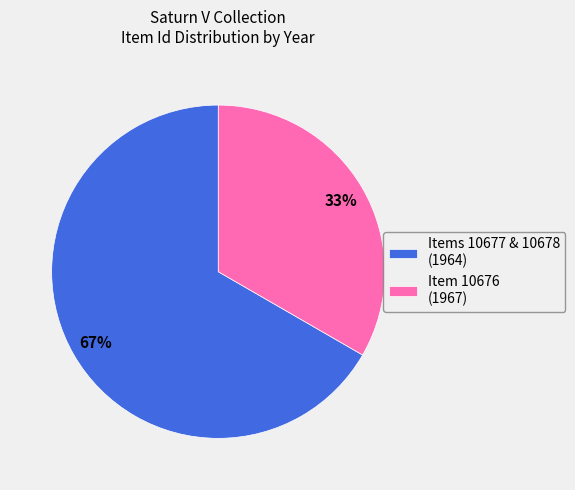

Combined, do Item 10676 (1967) and Items 10677 & 10678 (1964) account for over 50%?

Yes